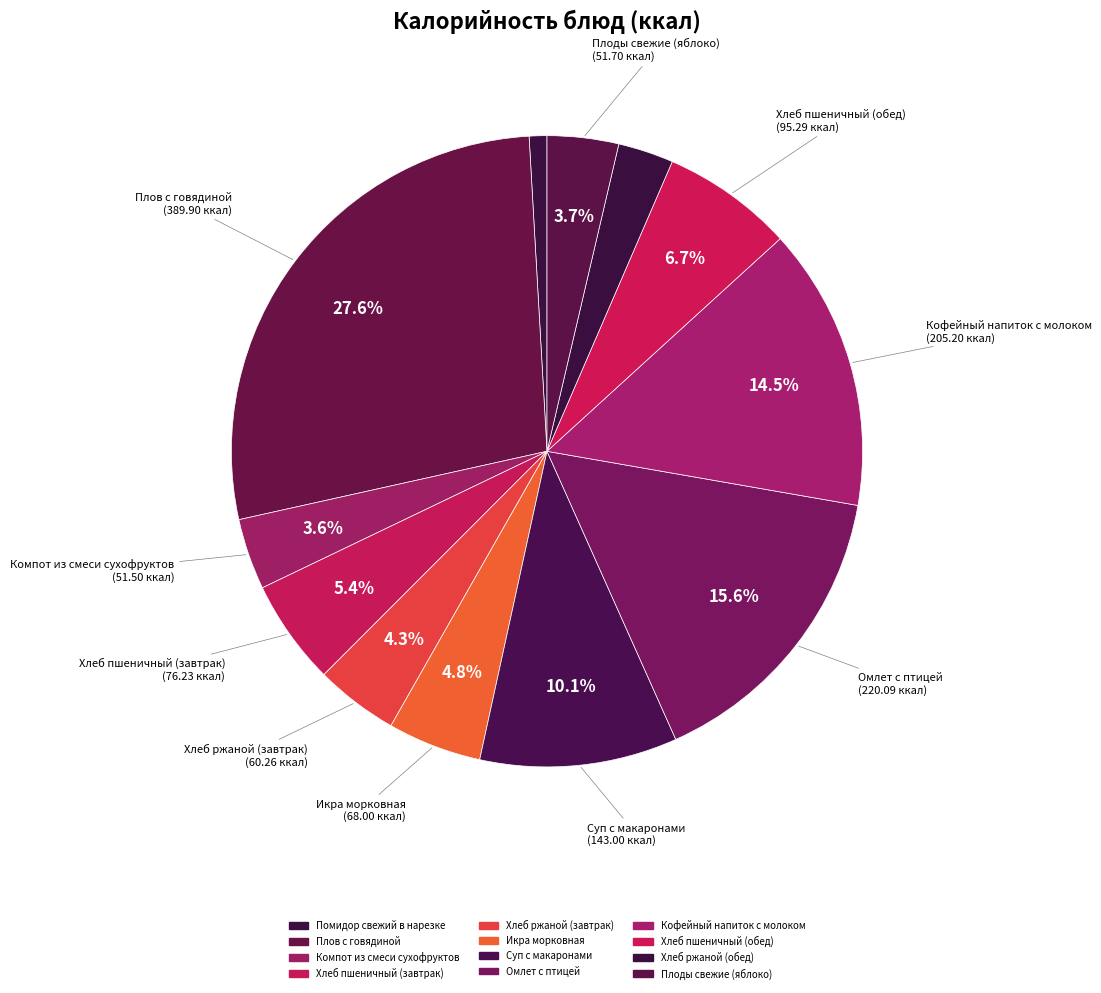

Count the number of slices in the pie.

12